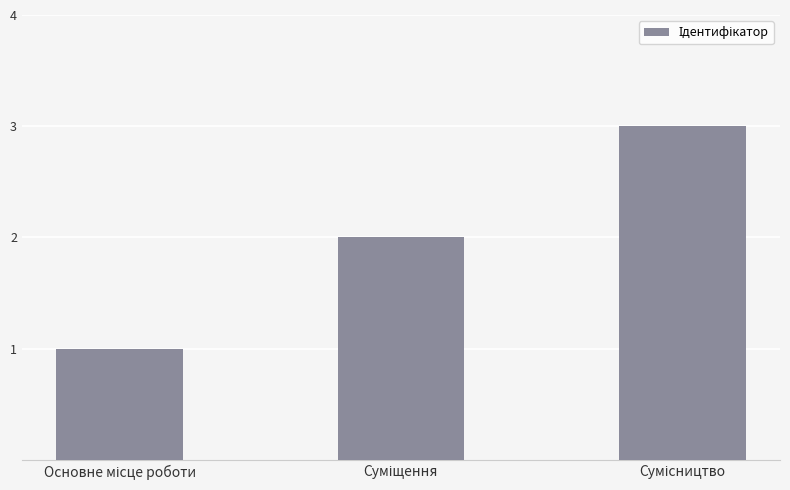

What is the smallest value displayed?

1